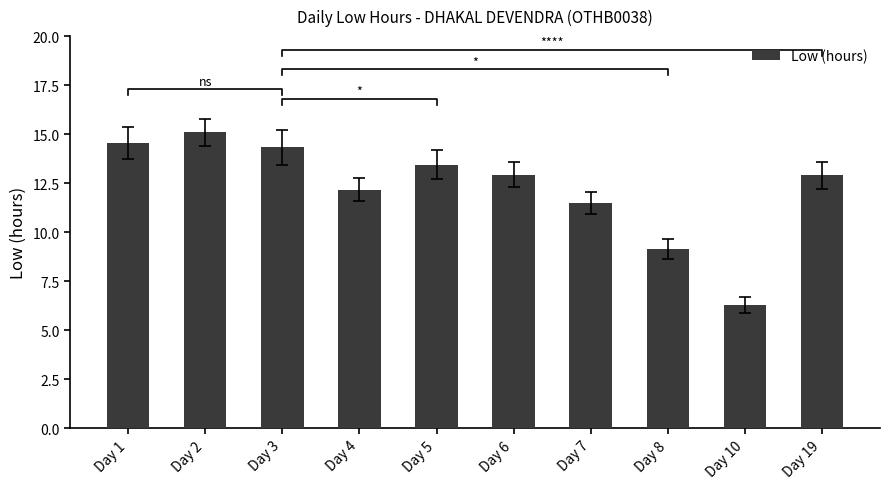

Which category has the lowest value across all series?

Day 10